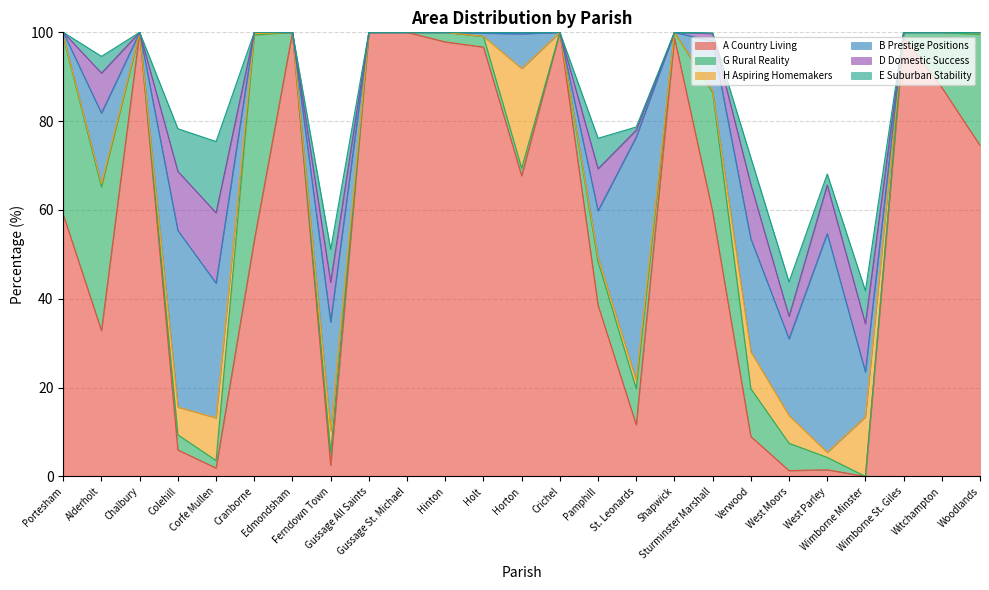

How many lines are shown in the chart?

6